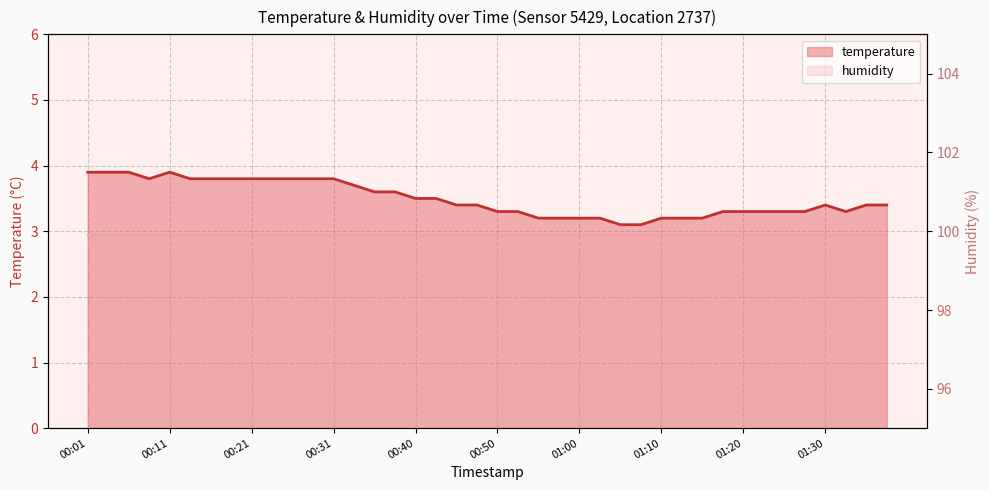

Is it true that the value at 00:35 is 3.6?

True